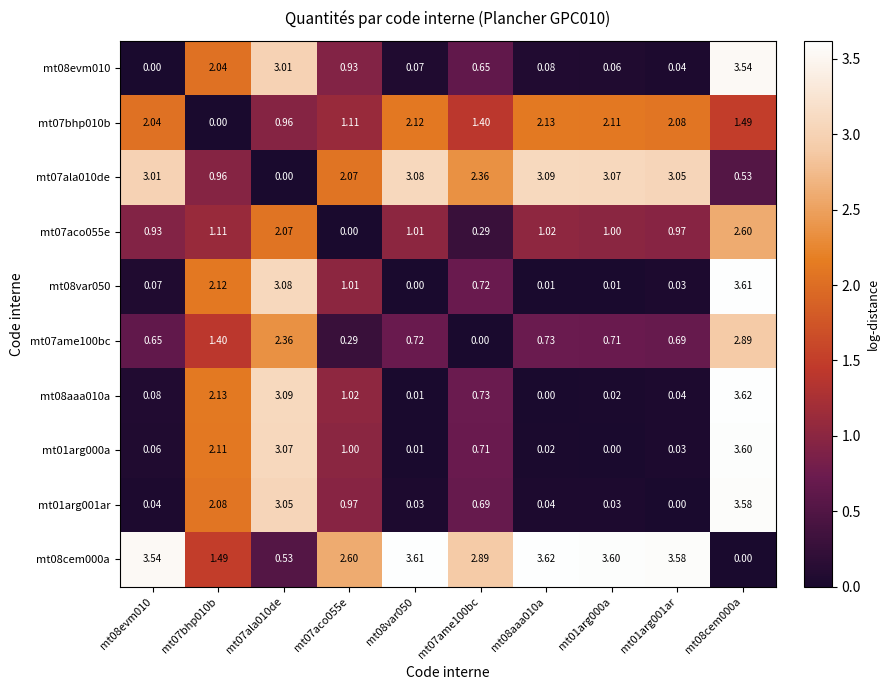

Is the value of mt01arg000a at mt07ala010de greater than the value of mt08var050 at mt07bhp010b?

Yes